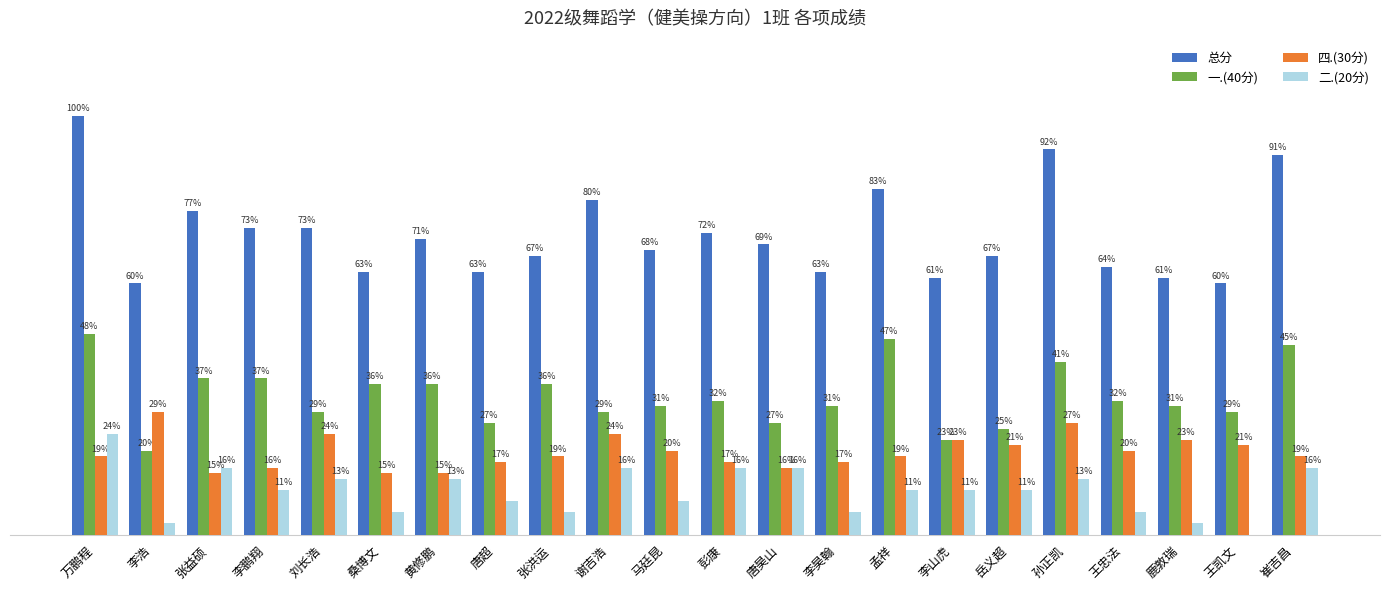

Does the chart contain stacked bars?

No